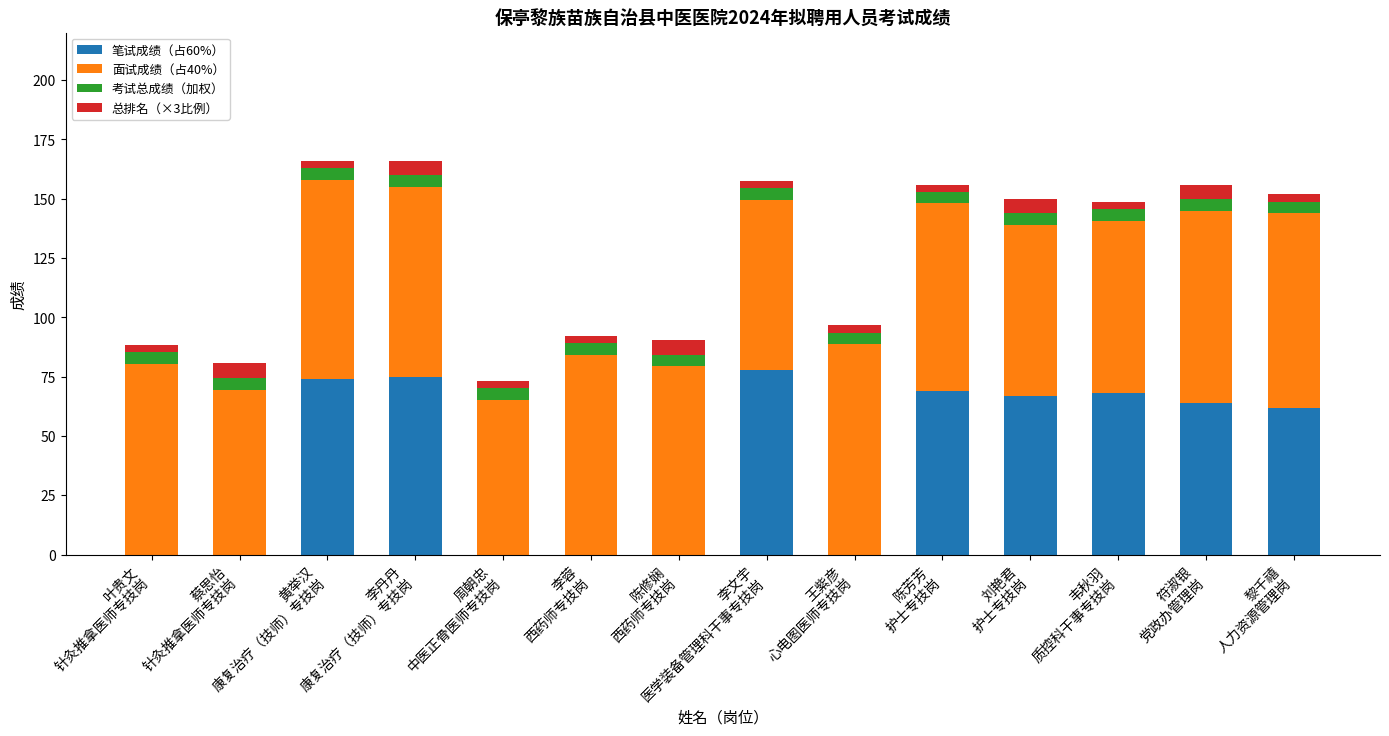

What is the highest value of the 笔试成绩（占60%） series?

78.0